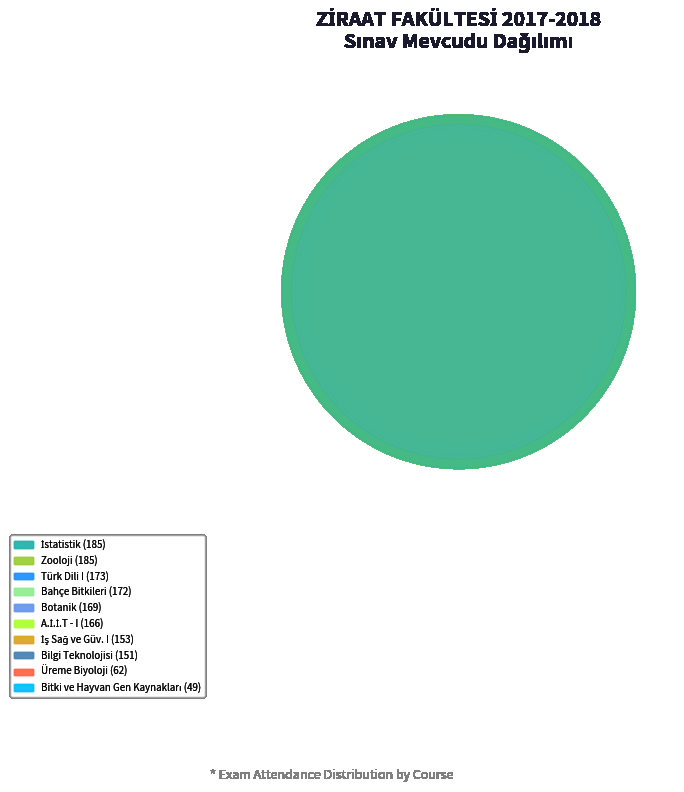

To the nearest percent, what is the difference between the largest and smallest slice percentages?

9%